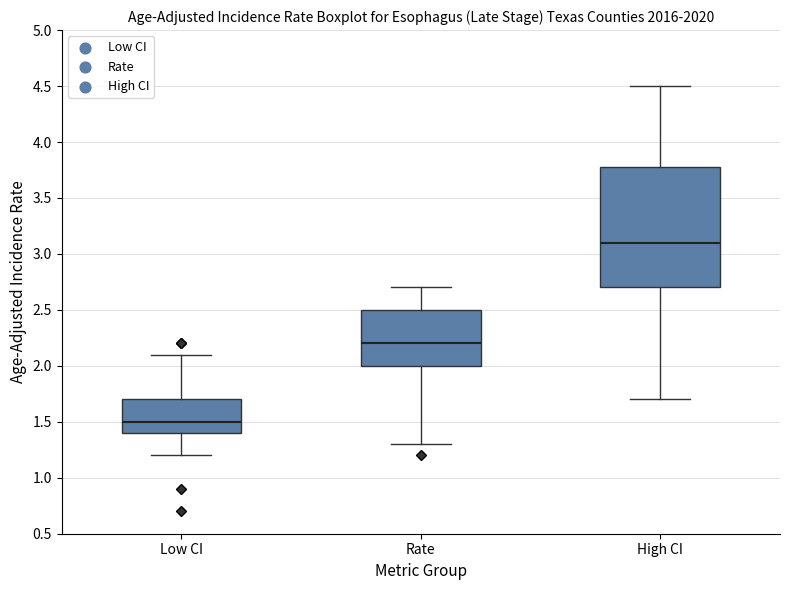

Reading left to right, transcribe this box plot: for each box, give where its median line is, the range the box spans, and where its two whiskers end, as read against the y-axis. The values are not printed on the chart, so give them approximately, as read against the axis.

Low CI: median 1.5, box 1.4 to 1.7, whiskers 1.2 to 2.1
Rate: median 2.2, box 2.0 to 2.5, whiskers 1.3 to 2.7
High CI: median 3.1, box 2.7 to 3.8, whiskers 1.7 to 4.5